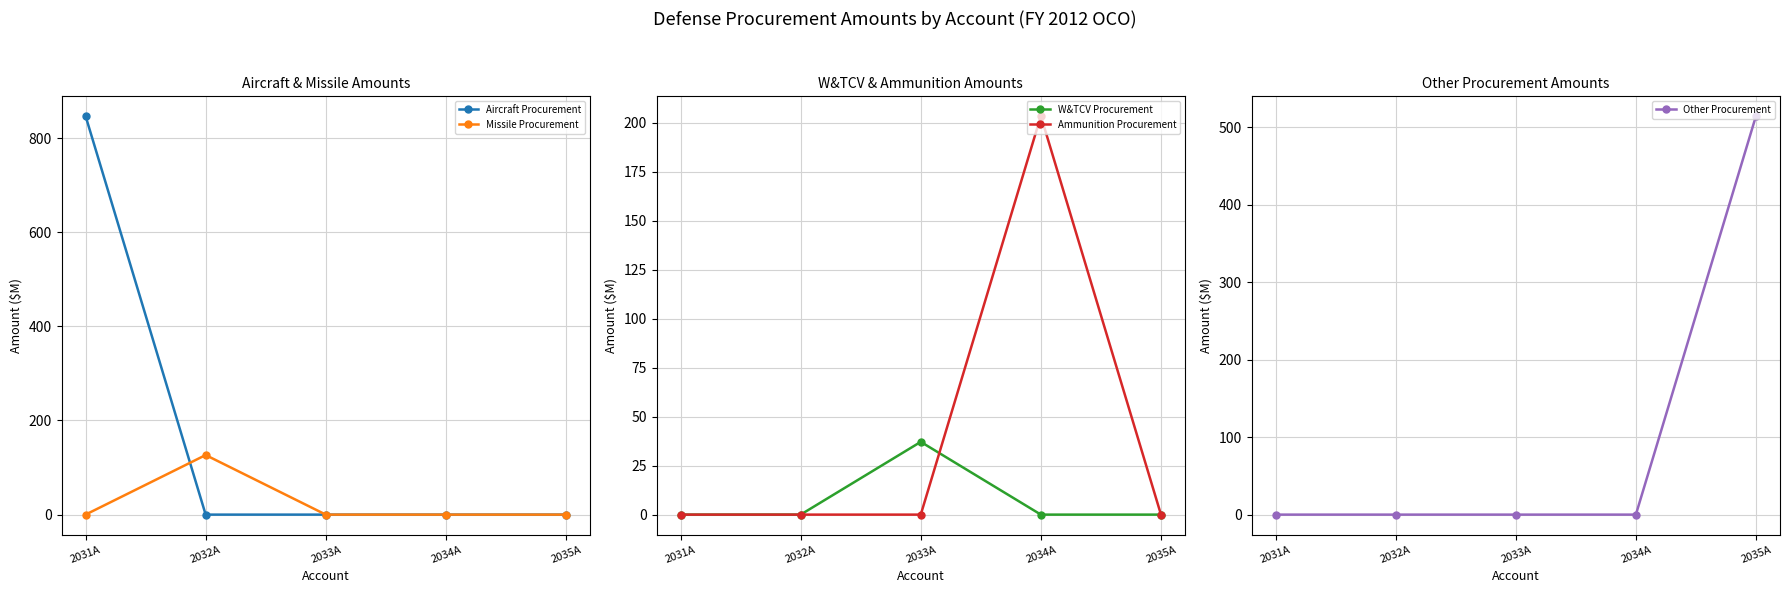

What is the label of the 5th point from the right?

2031A